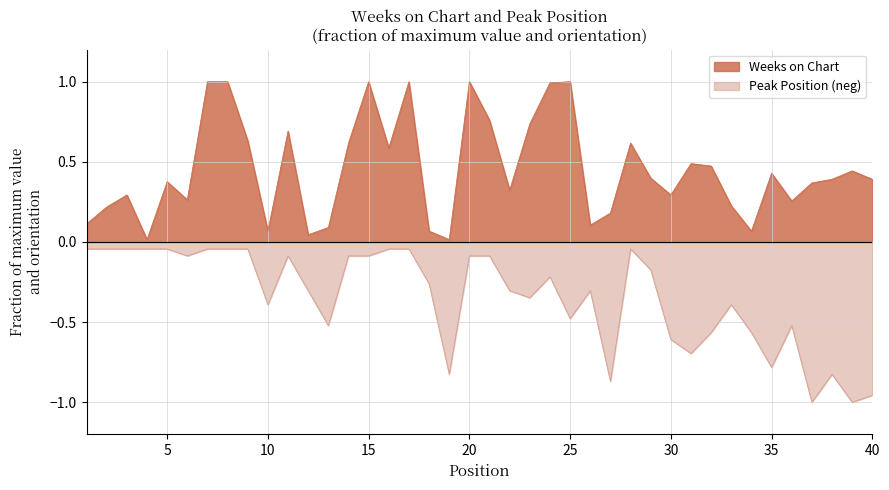

Is it true that Peak Position equals -0.3 at 18?

True